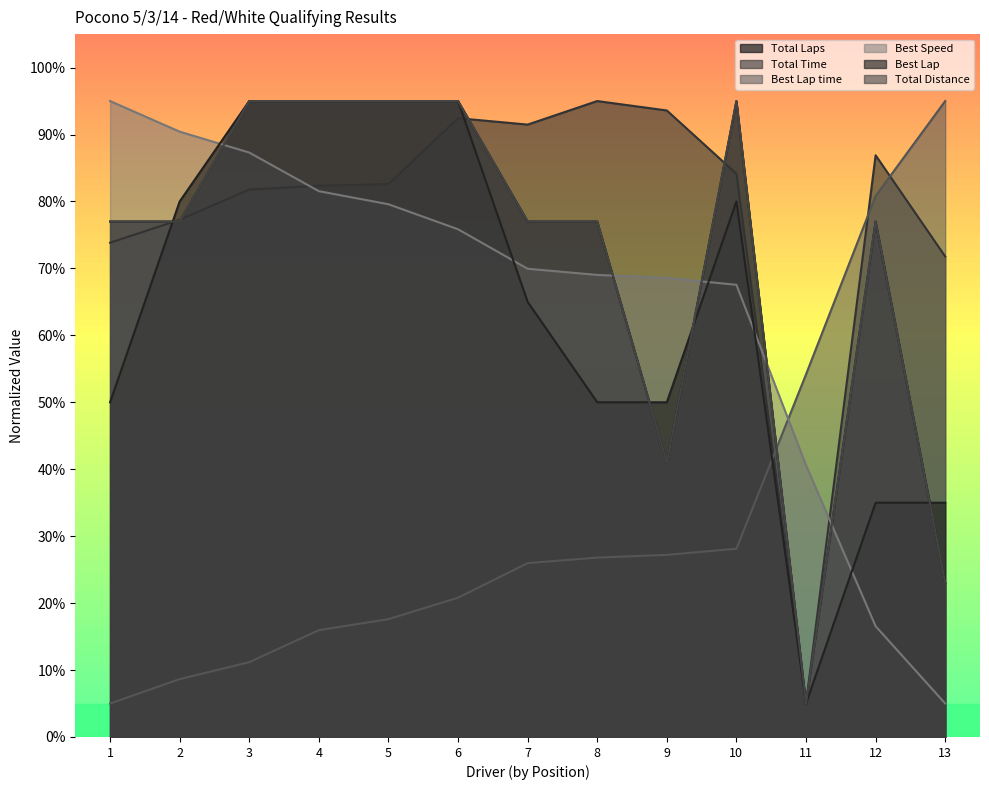

What are all the series names shown in the legend?

Total Laps, Total Time, Best Lap time, Best Speed, Best Lap, Total Distance